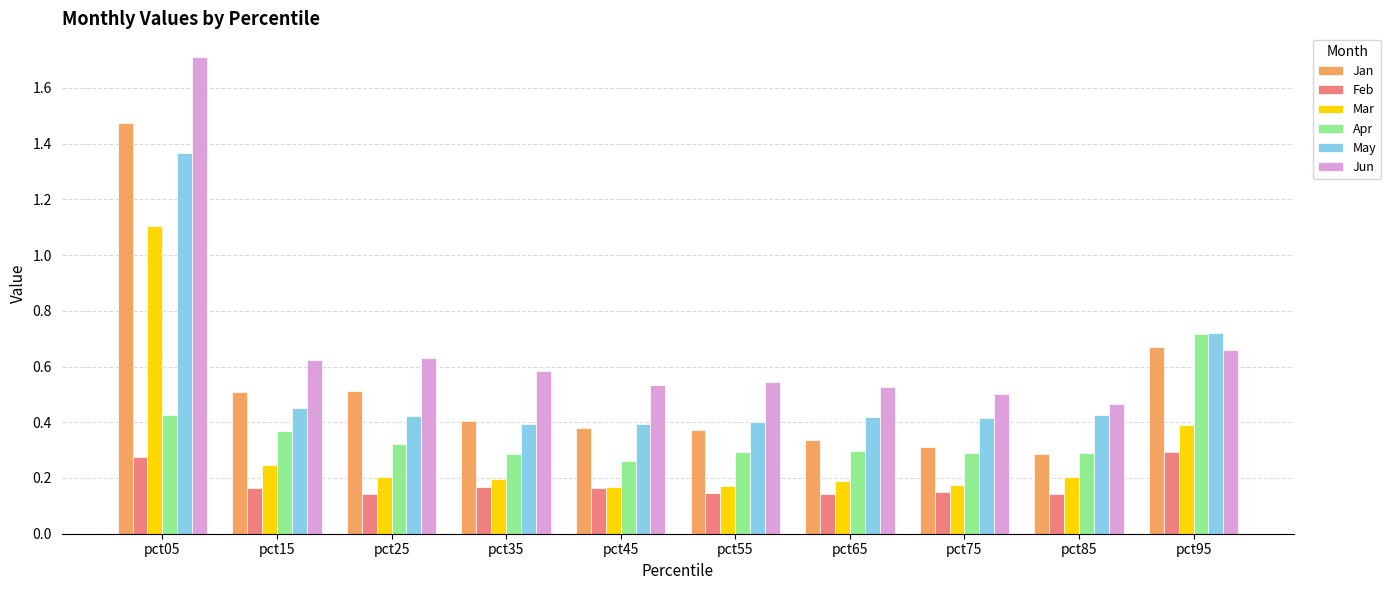

List the series in order of their peak value, lowest first.

Feb, Apr, Mar, May, Jan, Jun